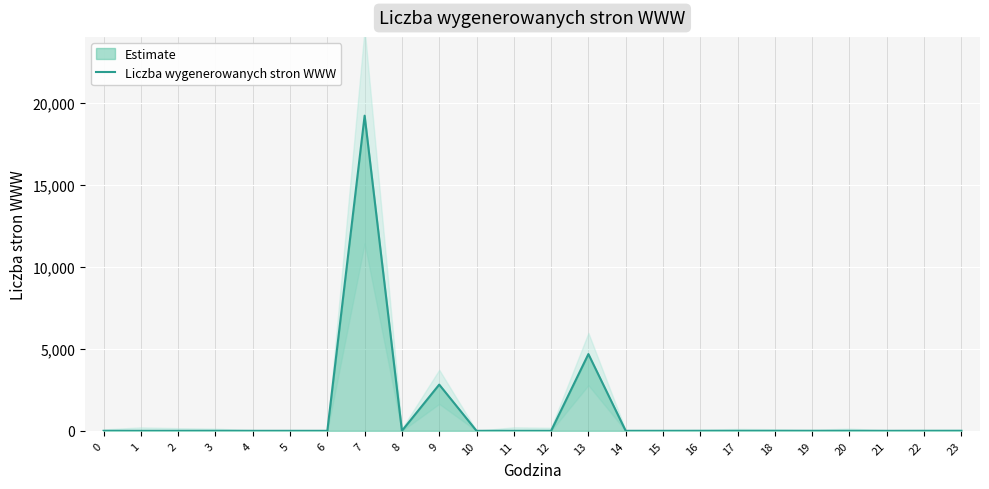

The value at 5 is 13228. True or false?

False